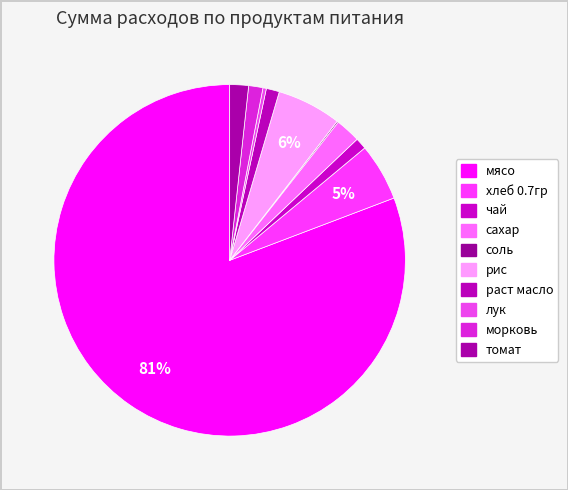

What is the change in value from сахар to томат?

-100.0